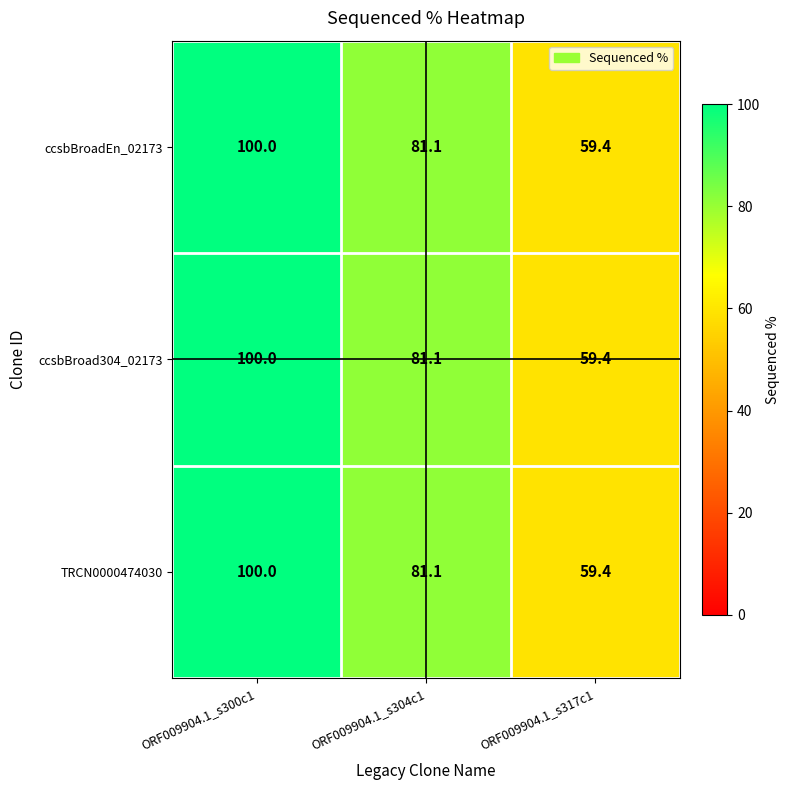

True or false: ccsbBroad304_02173 has a value of 48.2 at ORF009904.1_s304c1.

False